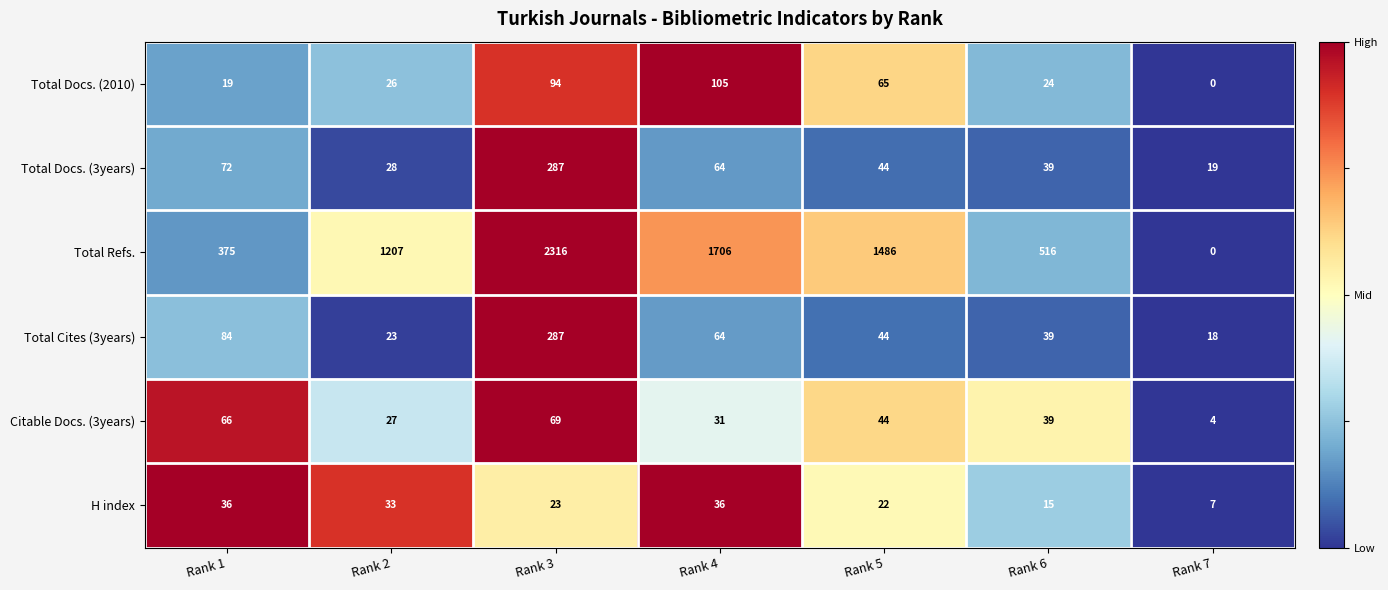

Which label corresponds to the largest value in the chart?

Rank 3